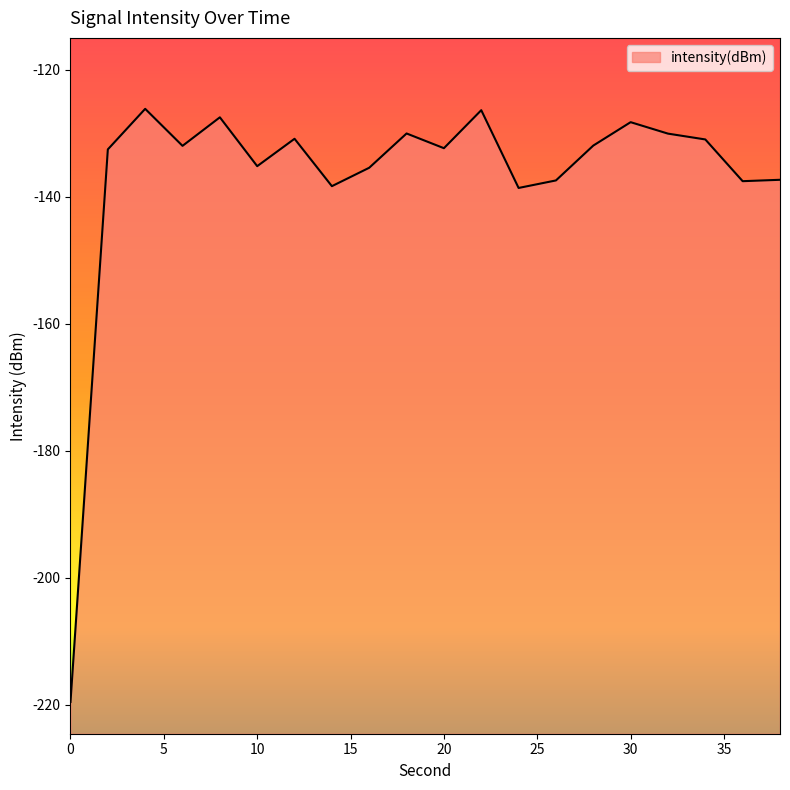

What is the smallest value displayed?

-219.6